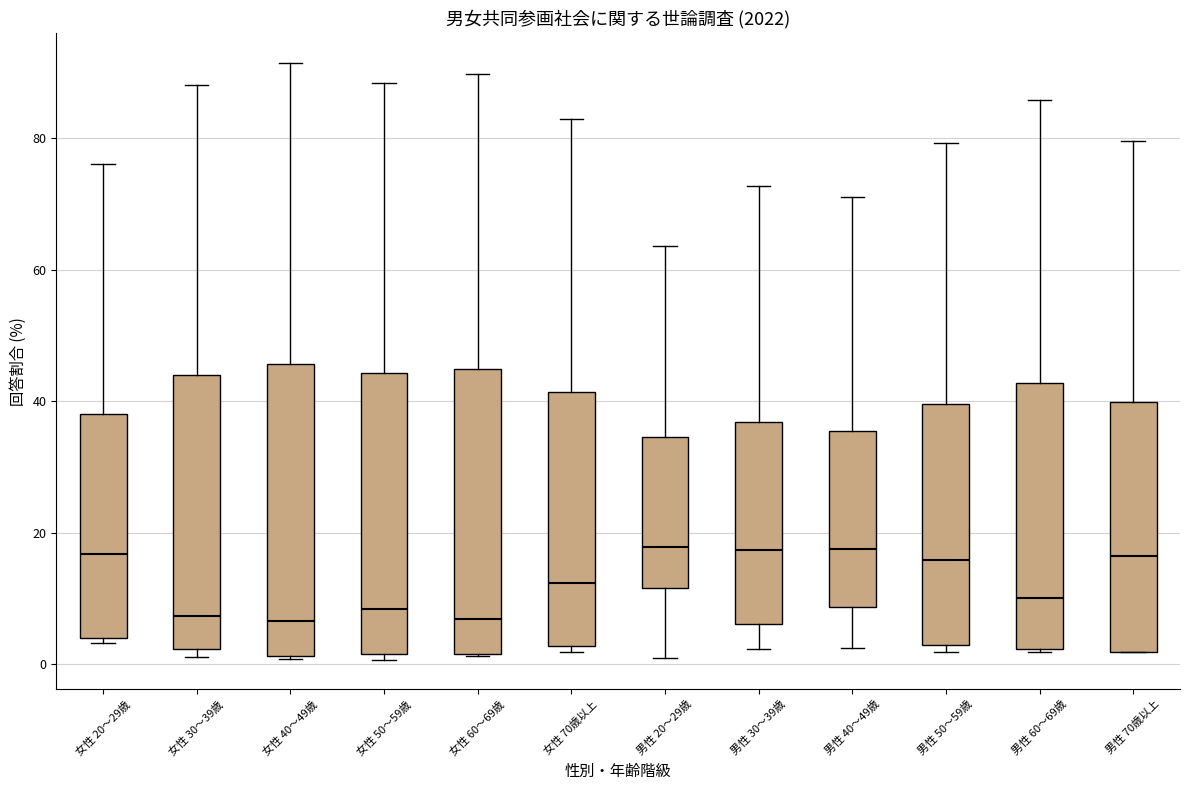

Where is the upper edge of the box for 女性 20～29歳 on the y-axis? The values are not printed on the chart, so give them approximately, as read against the axis.

38